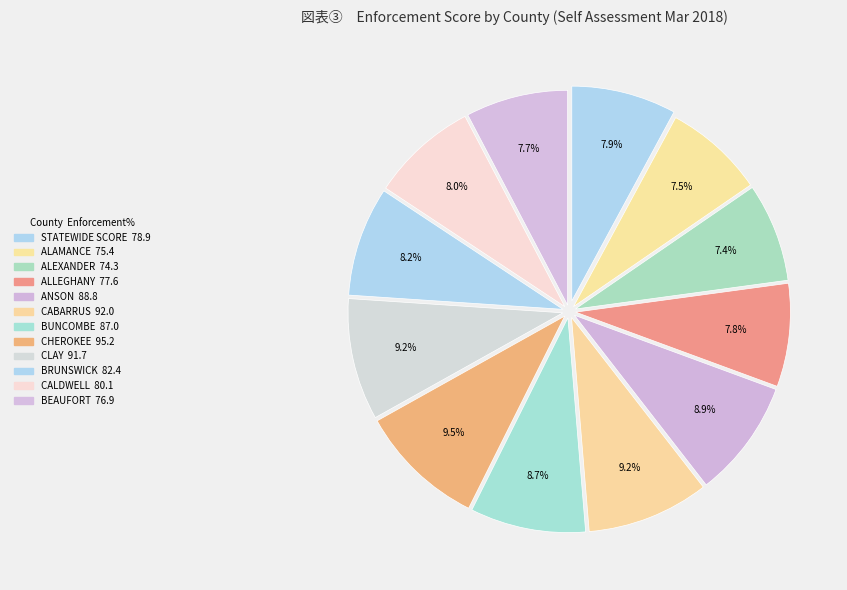

Which slice is the smallest?

ALEXANDER